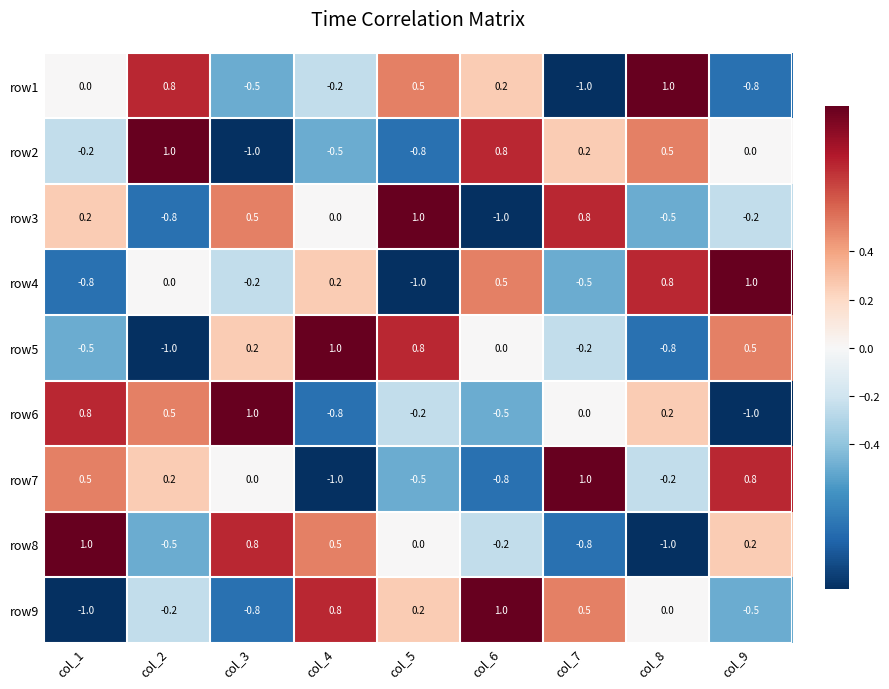

The row1 series shows 0.8 at col_2. True or false?

True